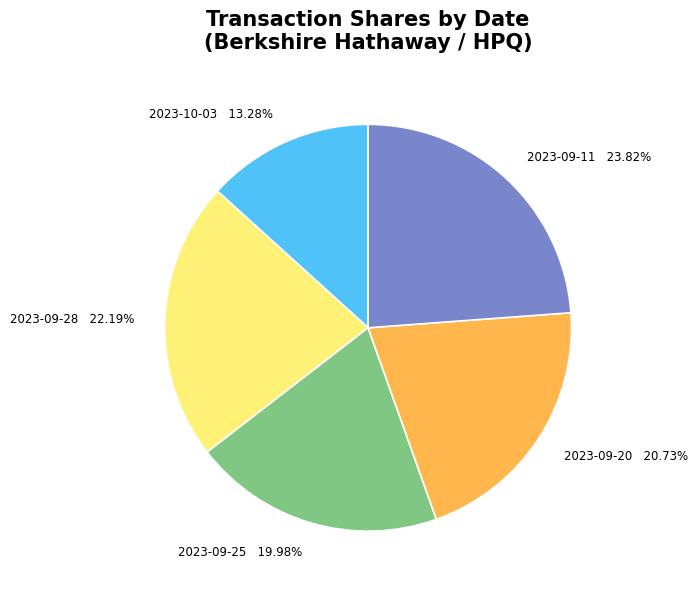

Is it true that 2023-09-28 is 22% of the pie?

True